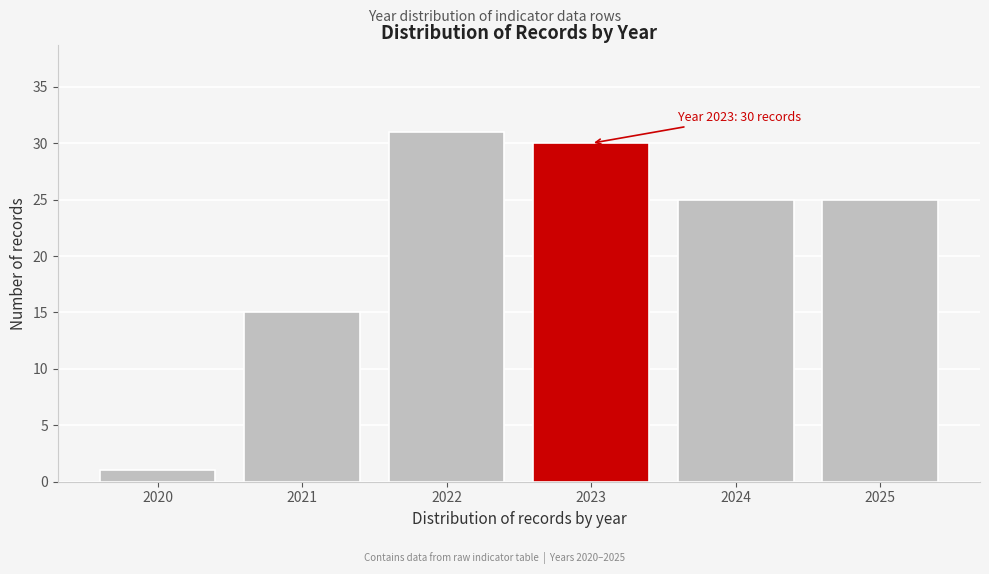

Reading left to right, extract all data points from this chart.

1	15	31	30	25	25